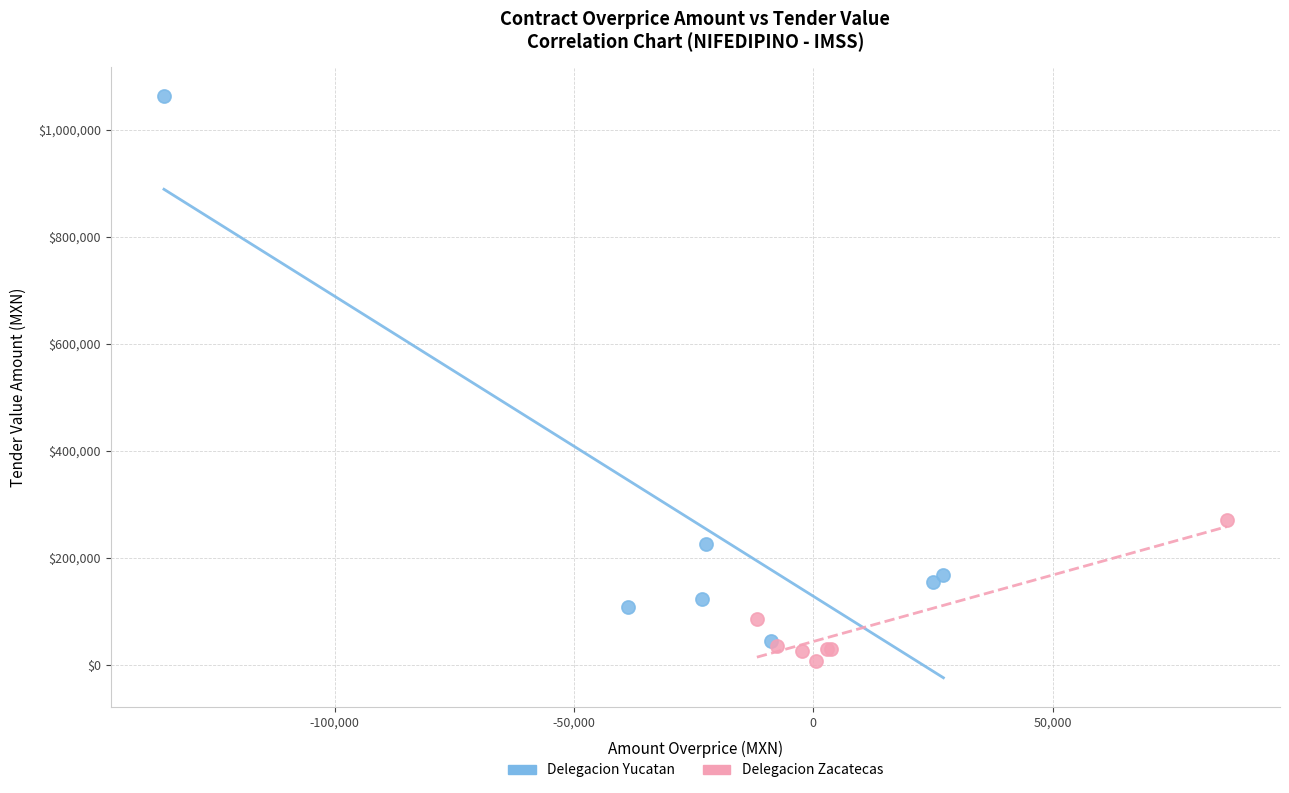

Which series has the widest spread of Y values?

Delegacion Yucatan